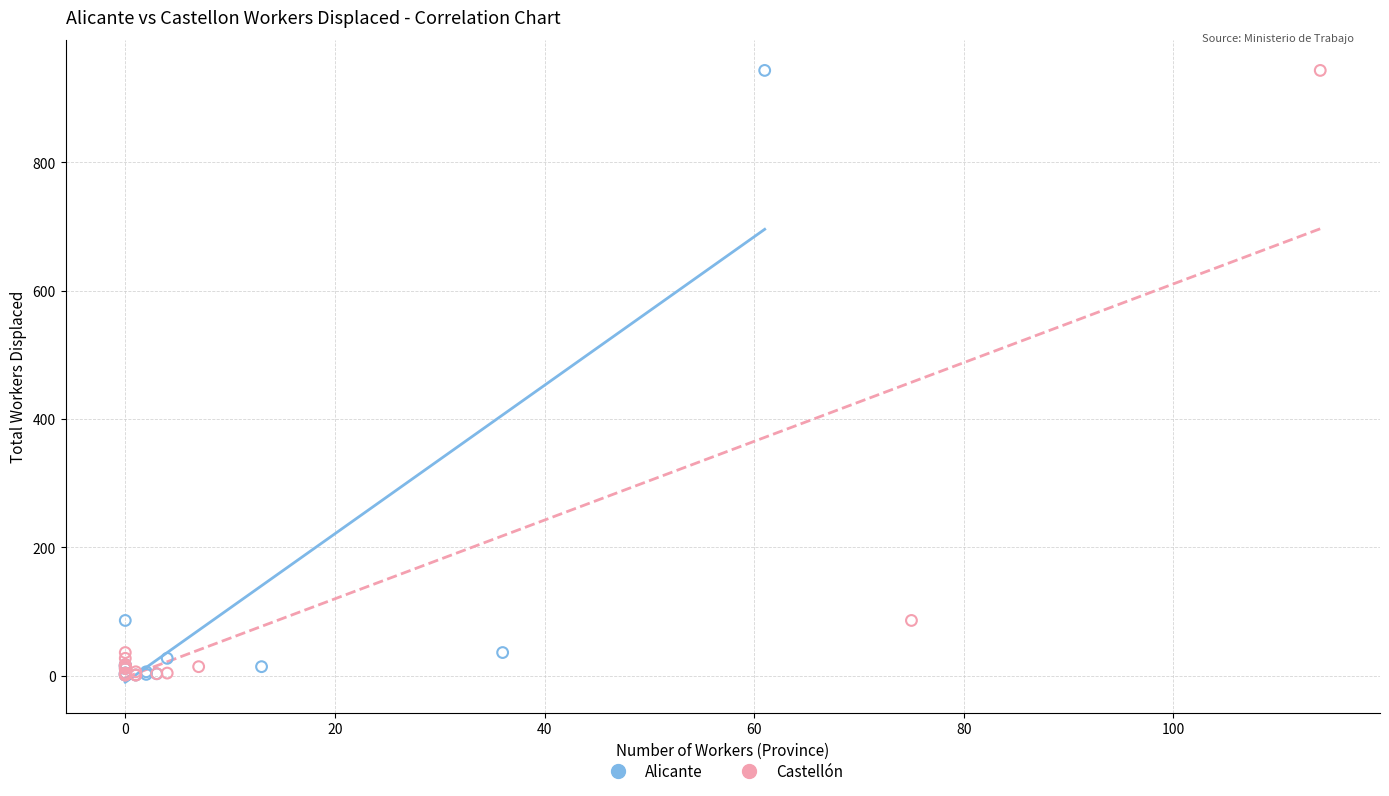

What are all the series names shown in the legend?

Alicante, Castellón